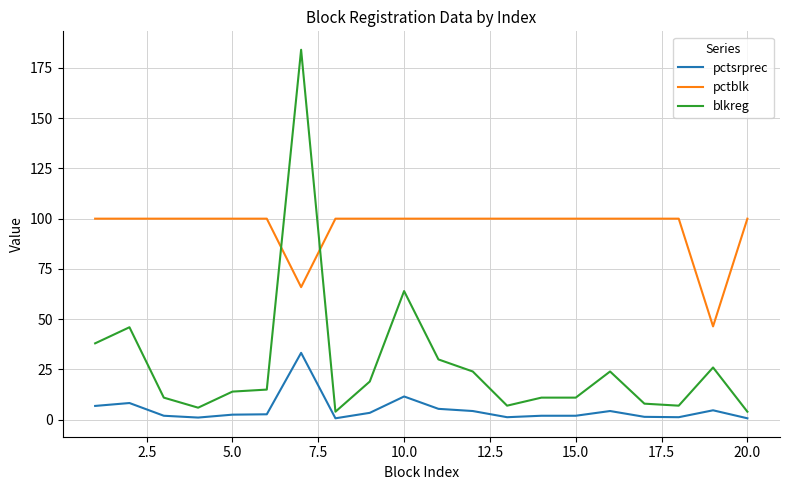

Rank the series by their maximum value, from highest to lowest.

blkreg, pctblk, pctsrprec